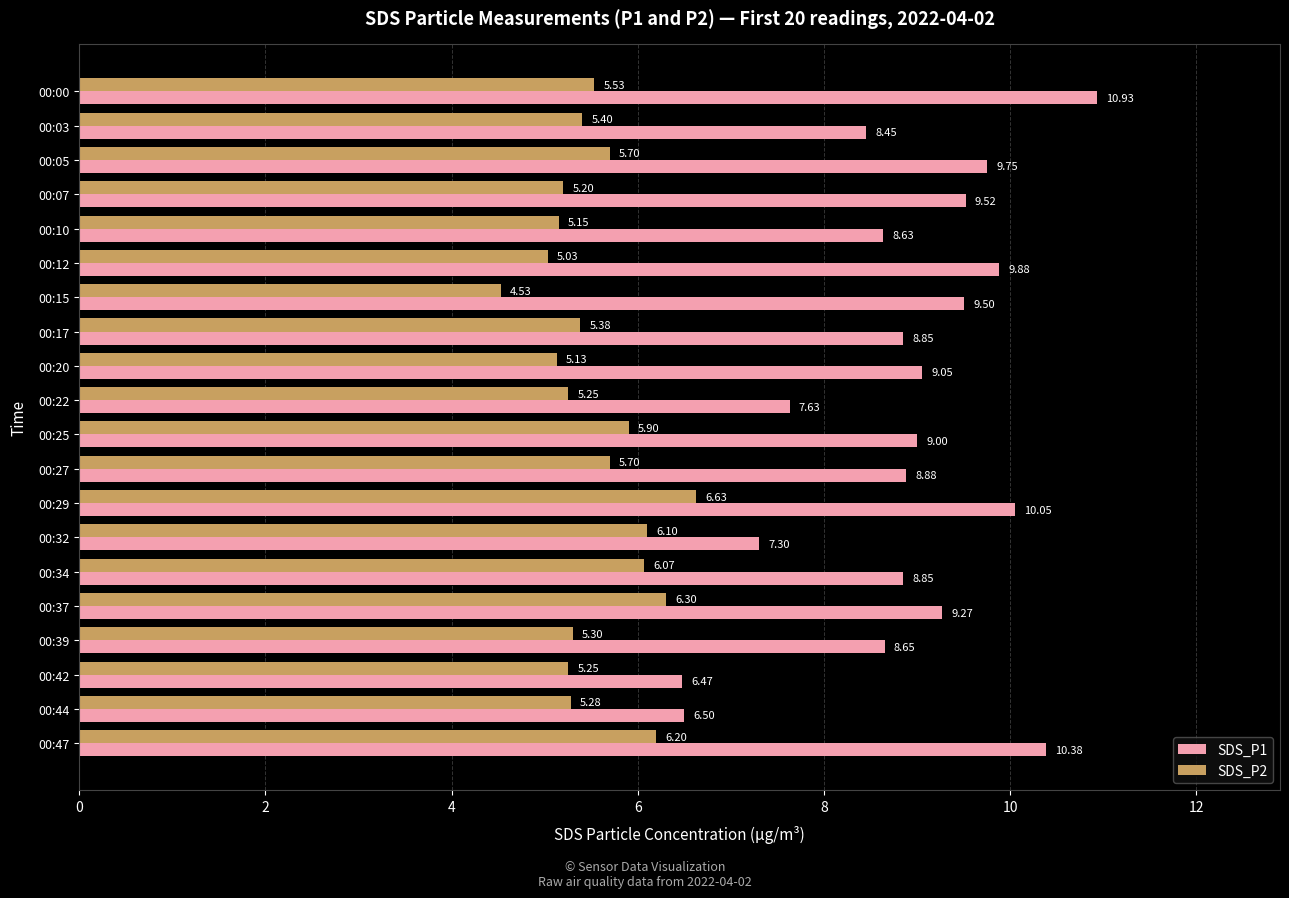

What is the spread (max minus min) of values at 00:29?

3.4